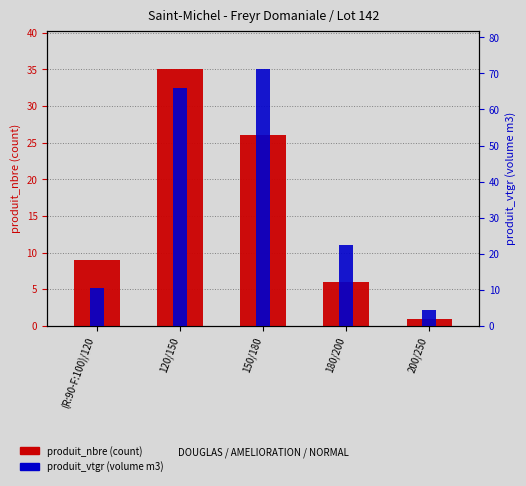

Where does the produit_vtgr (volume) series first go above 22?

120/150